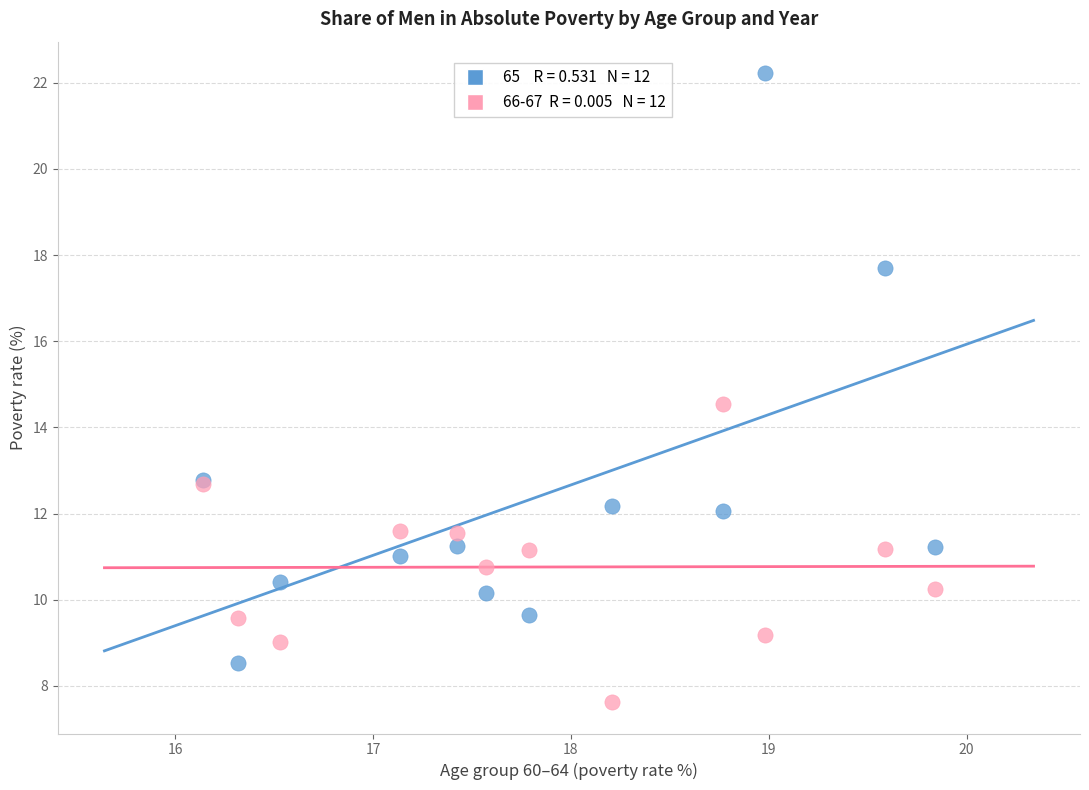

Across all series, what Y value is closest to 14?

14.5